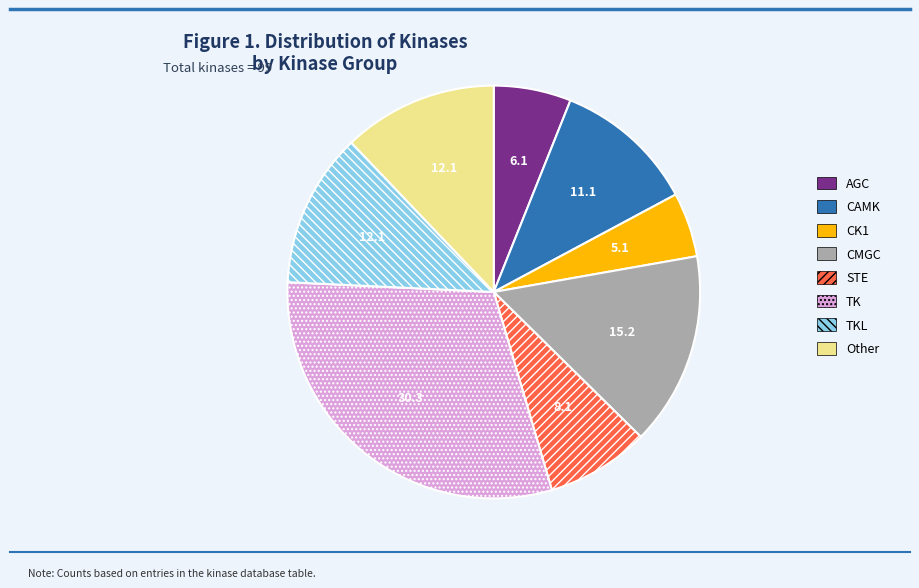

Is TK the majority of the pie?

No